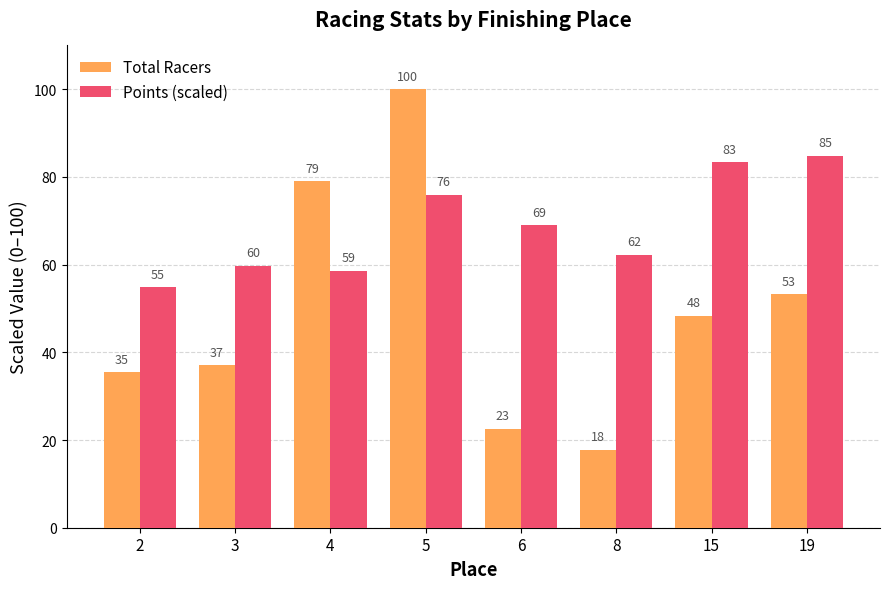

Where does the Points (scaled) series first go above 68?

5